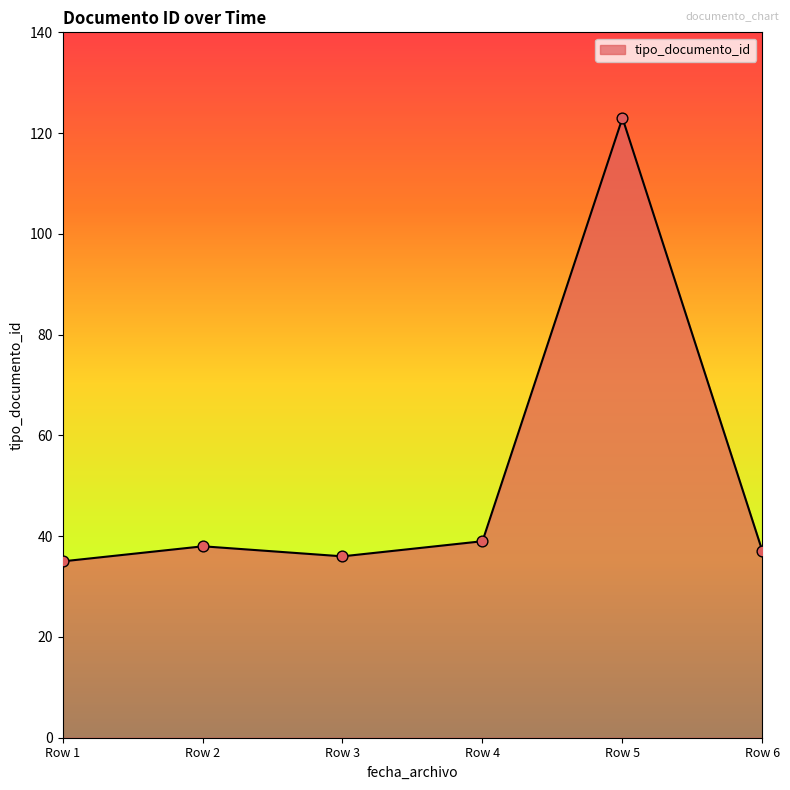

What is the maximum value for tipo_documento_id?

122.7